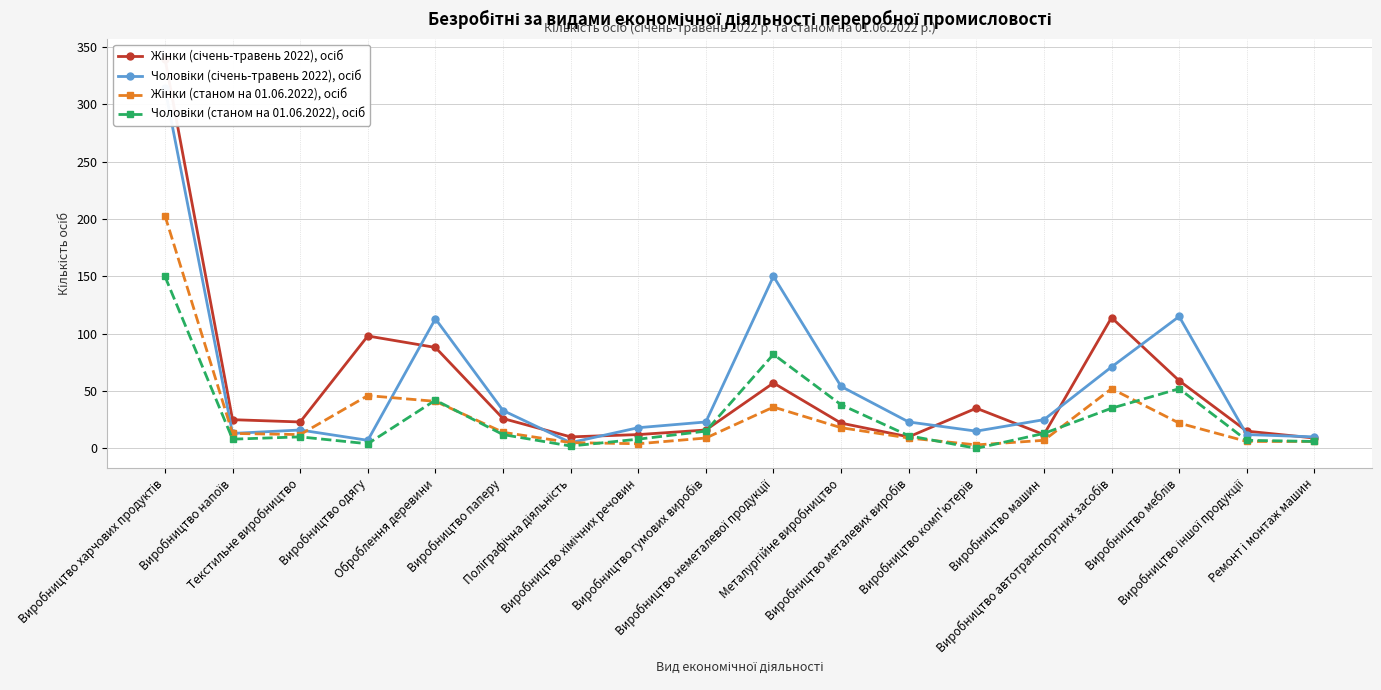

Reading right to left, list all the values displayed in this chart.

Жінки (січень-травень 2022), осіб: 9	15	59	114	12	35	10	22	57	16	12	10	26	88	98	23	25	340
Чоловіки (січень-травень 2022), осіб: 10	12	115	71	25	15	23	54	150	23	18	5	33	113	7	16	13	314
Жінки (станом на 01.06.2022), осіб: 6	6	22	52	7	3	9	18	36	9	4	5	14	41	46	12	13	203
Чоловіки (станом на 01.06.2022), осіб: 6	7	52	35	13	0	11	38	82	15	8	2	12	42	4	10	8	150